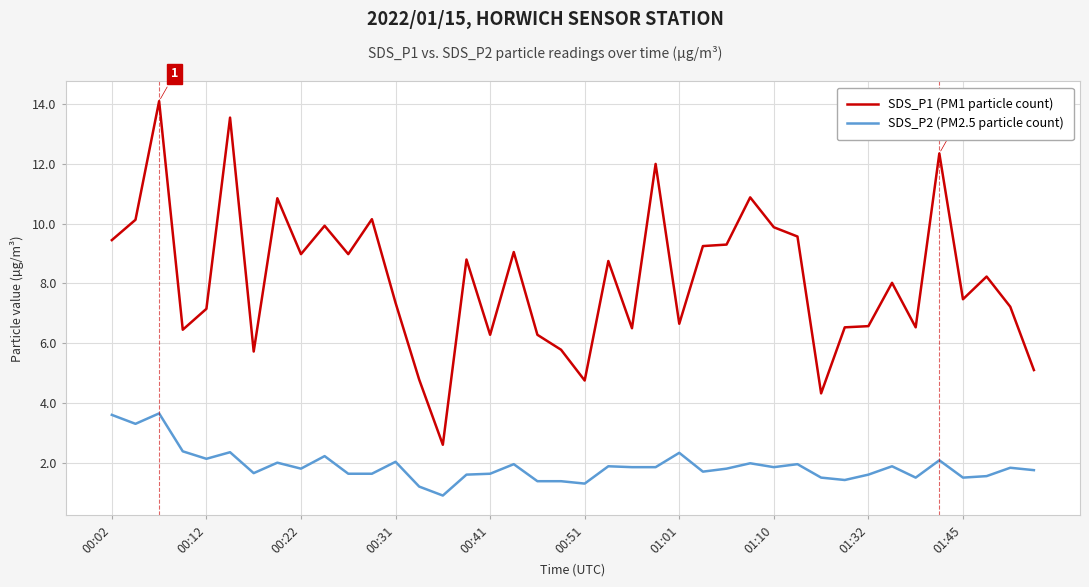

List the series in order of their peak value, highest first.

SDS_P1 (PM1 particle count), SDS_P2 (PM2.5 particle count)